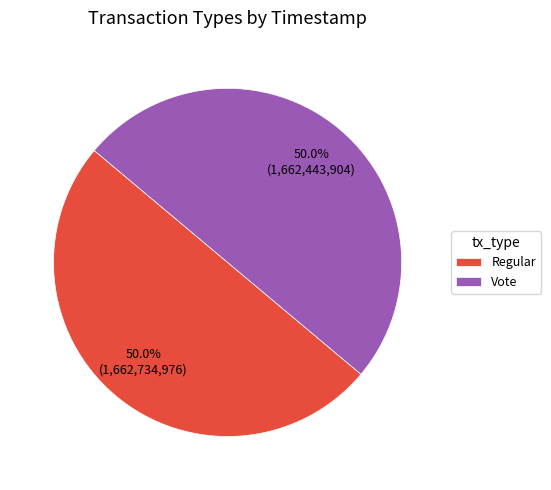

What is the ratio of the value at Vote to the value at Regular?

1.0